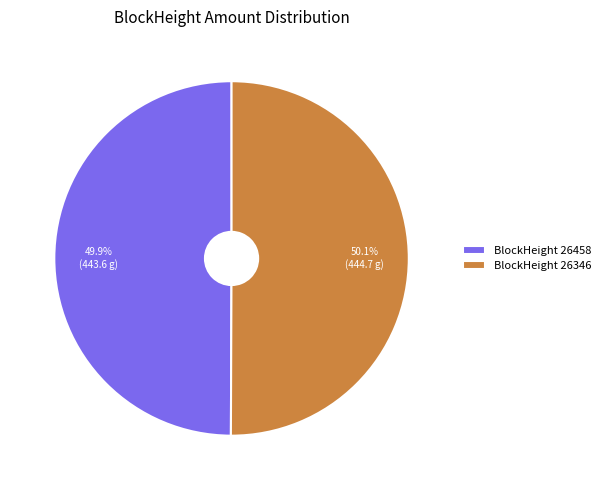

Does any single category account for the majority?

Yes